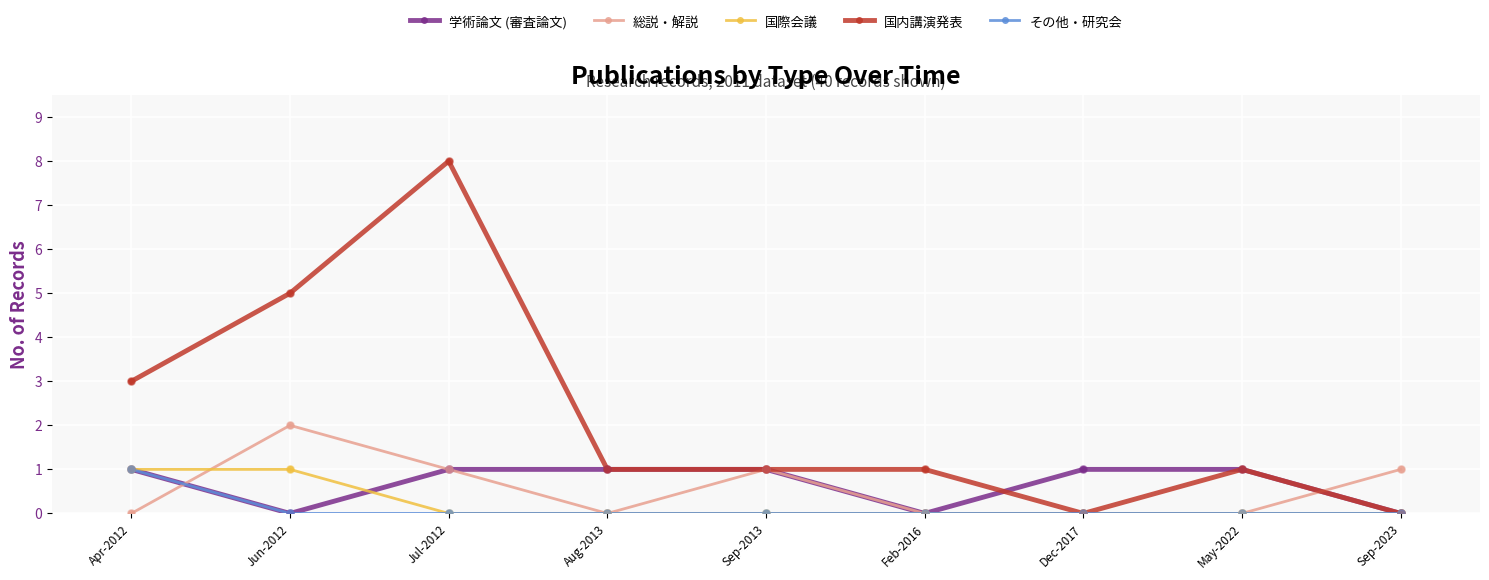

Which series has the largest total across all categories?

国内講演発表